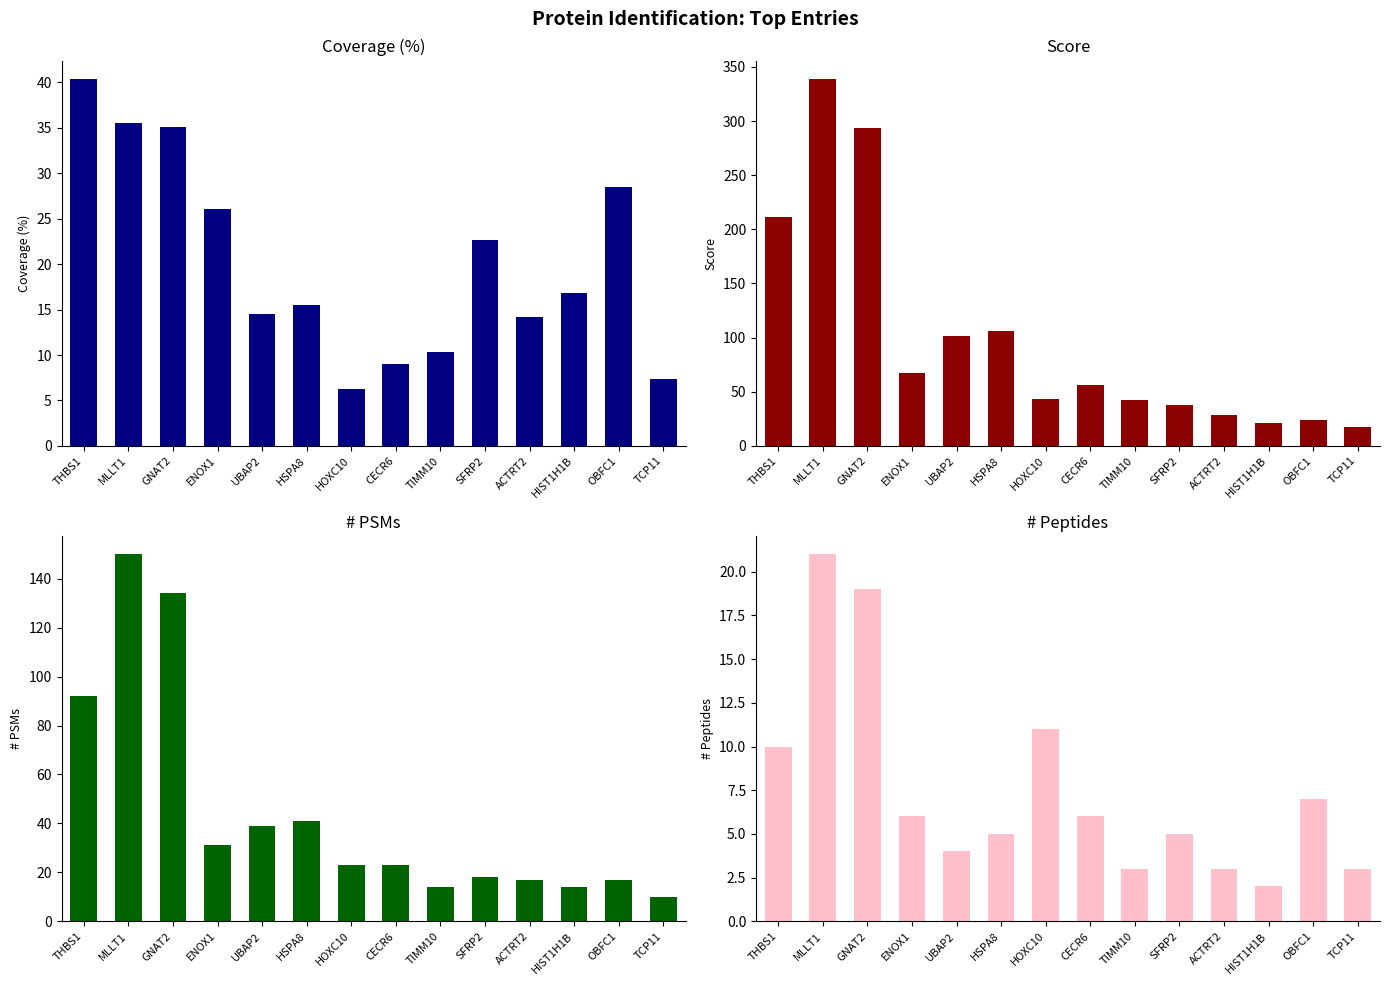

What is the difference between the maximum and second lowest values in the Score series?

318.2